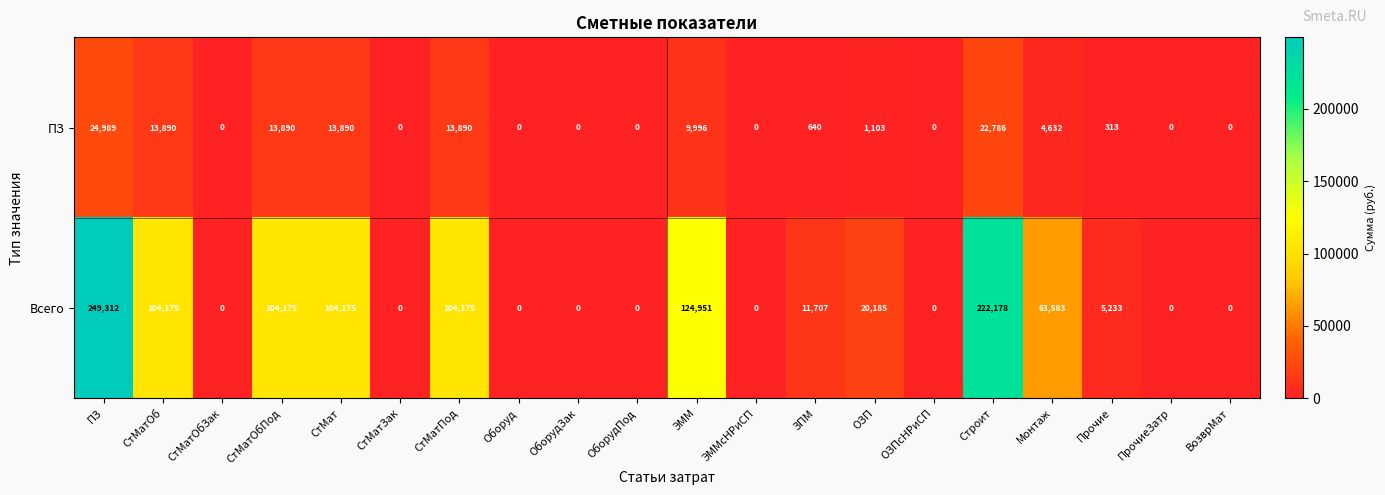

Which series has the widest spread of values?

Всего